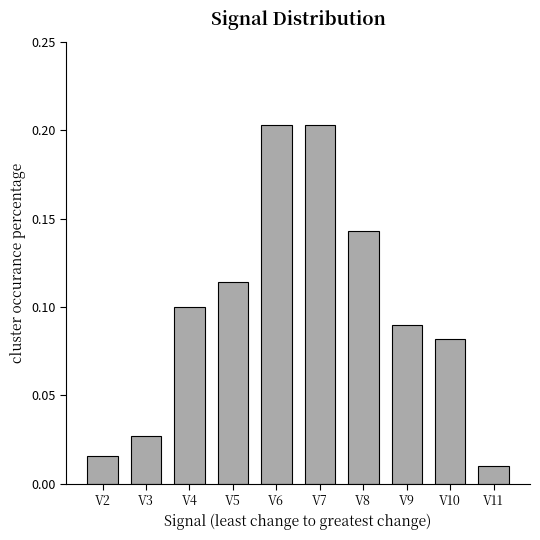

Where is the data nearest to the value 0?

V11